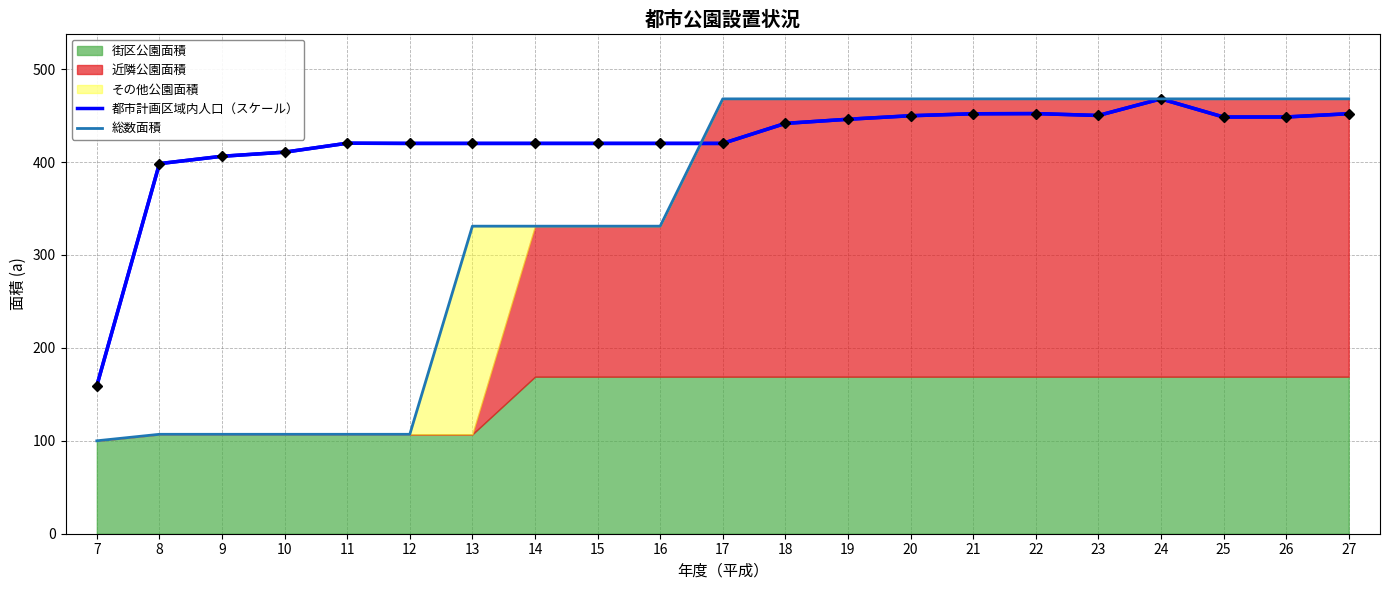

Which series has the widest spread of values?

総数面積